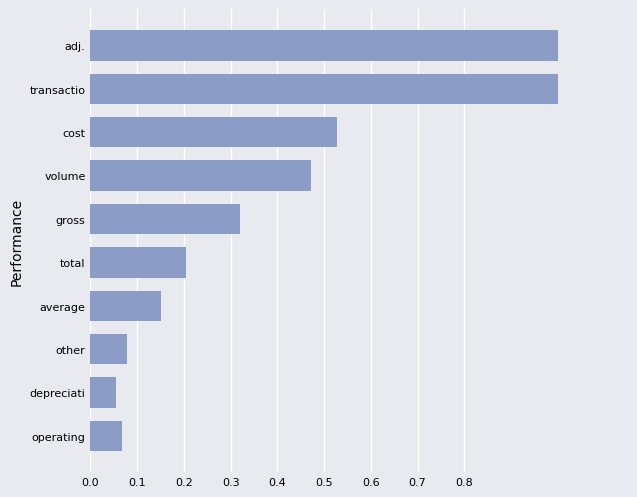

What is the sum of all values?

3.9